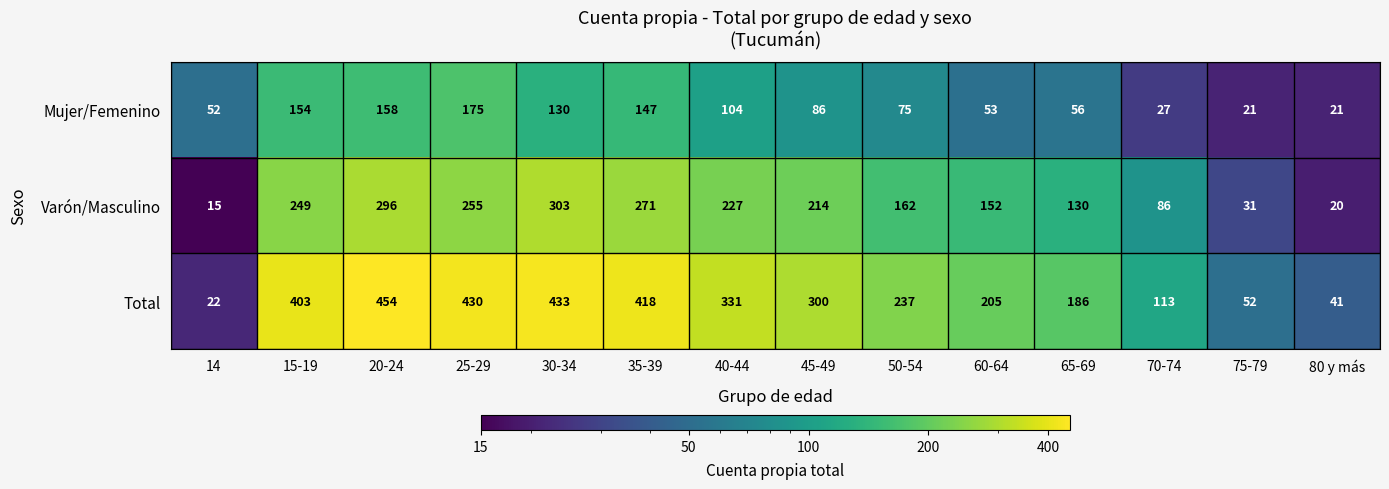

What is the difference between the maximum and minimum values in the Total series?

432